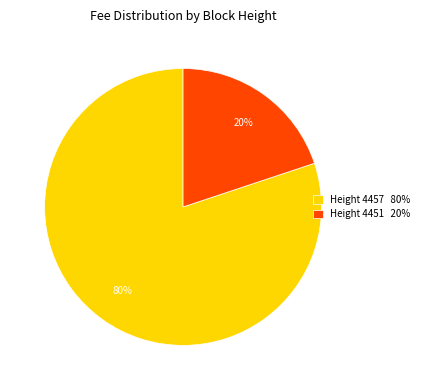

Is there any slice that represents more than half of the pie?

Yes